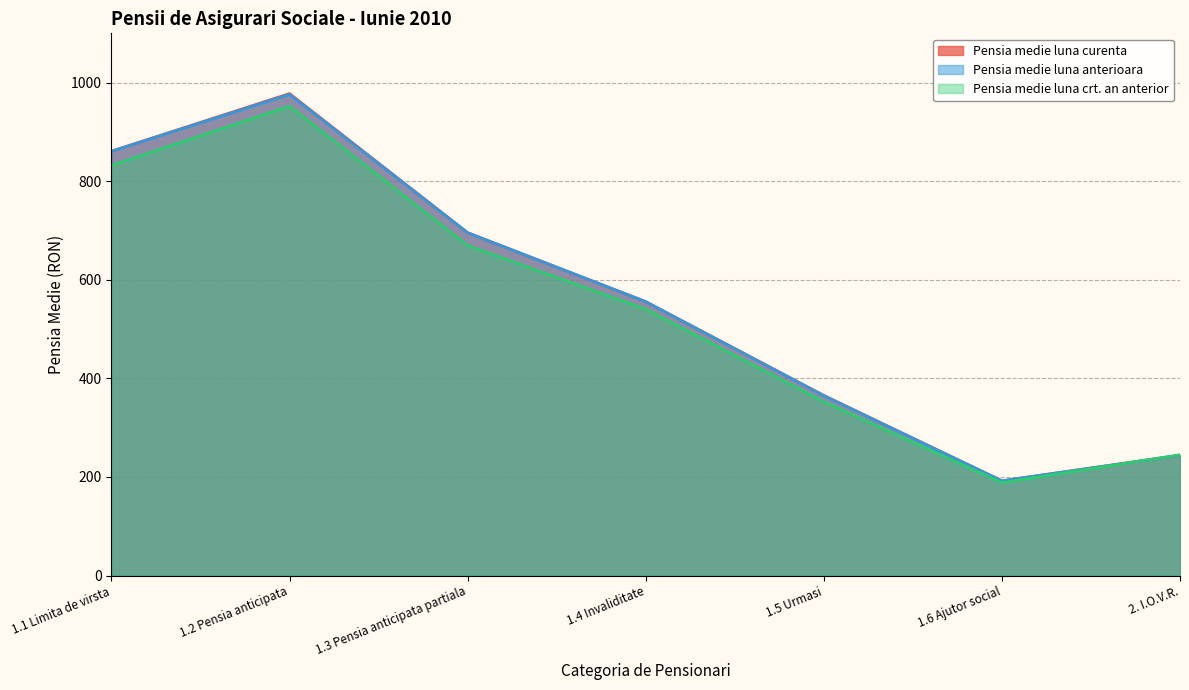

What is the spread (max minus min) of values at 1.5 Urmasi?

12.8